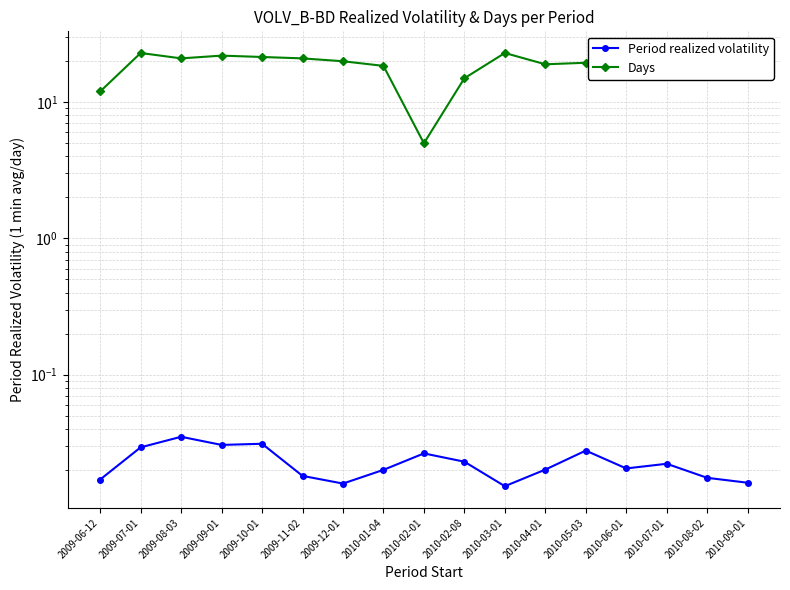

Which series has the largest range (max minus min)?

Days